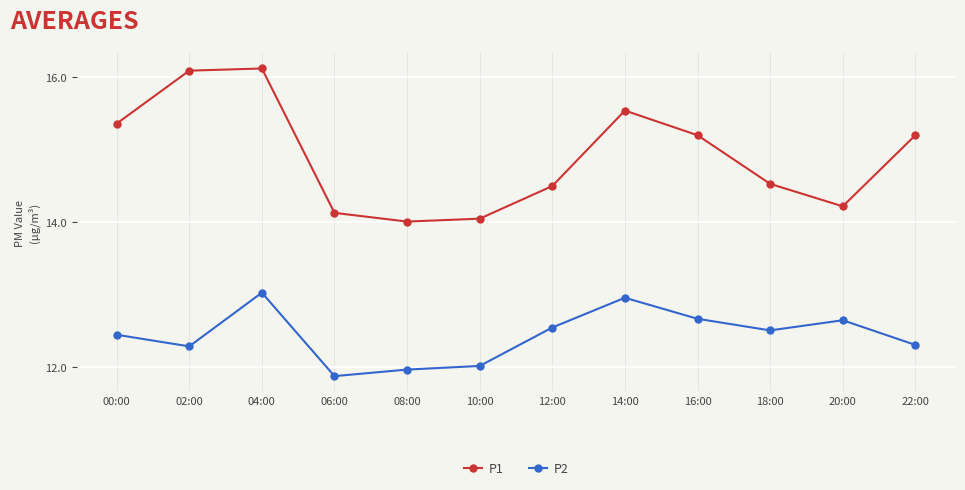

At which category does the chart reach its minimum across all series?

06:00